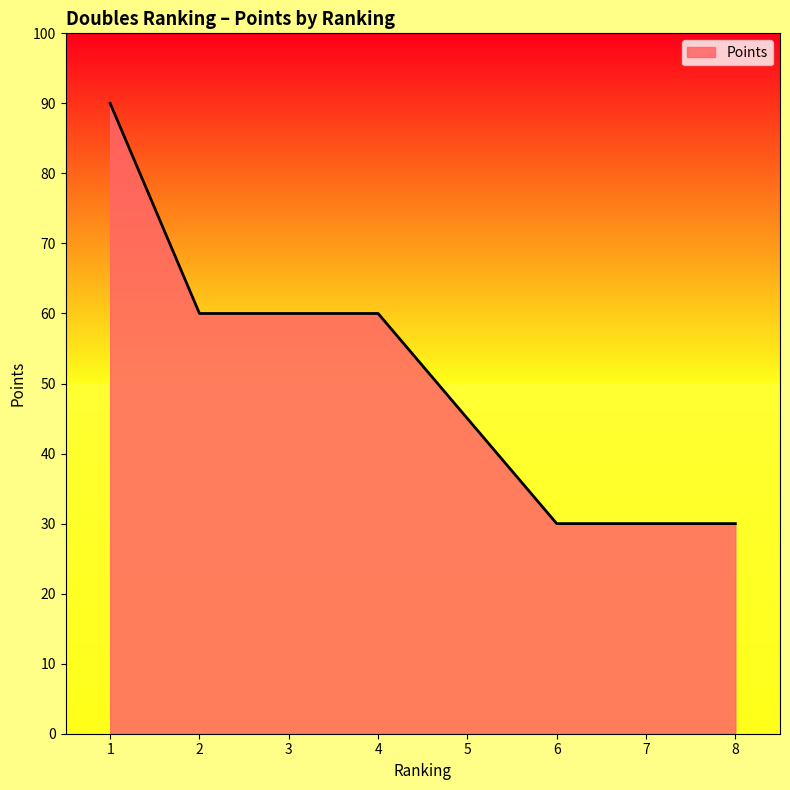

True or false: the data has more than 2 interior local peaks.

False